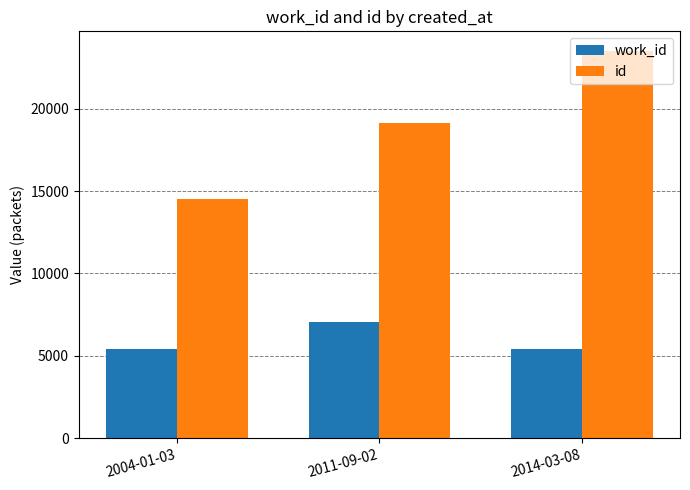

What is the spread (max minus min) of values at 2011-09-02?

12045